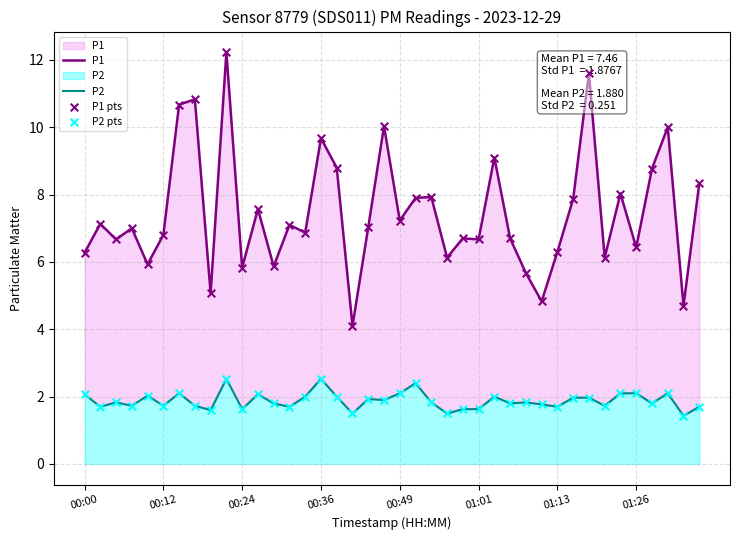

Which series contains the lowest Y value?

P2